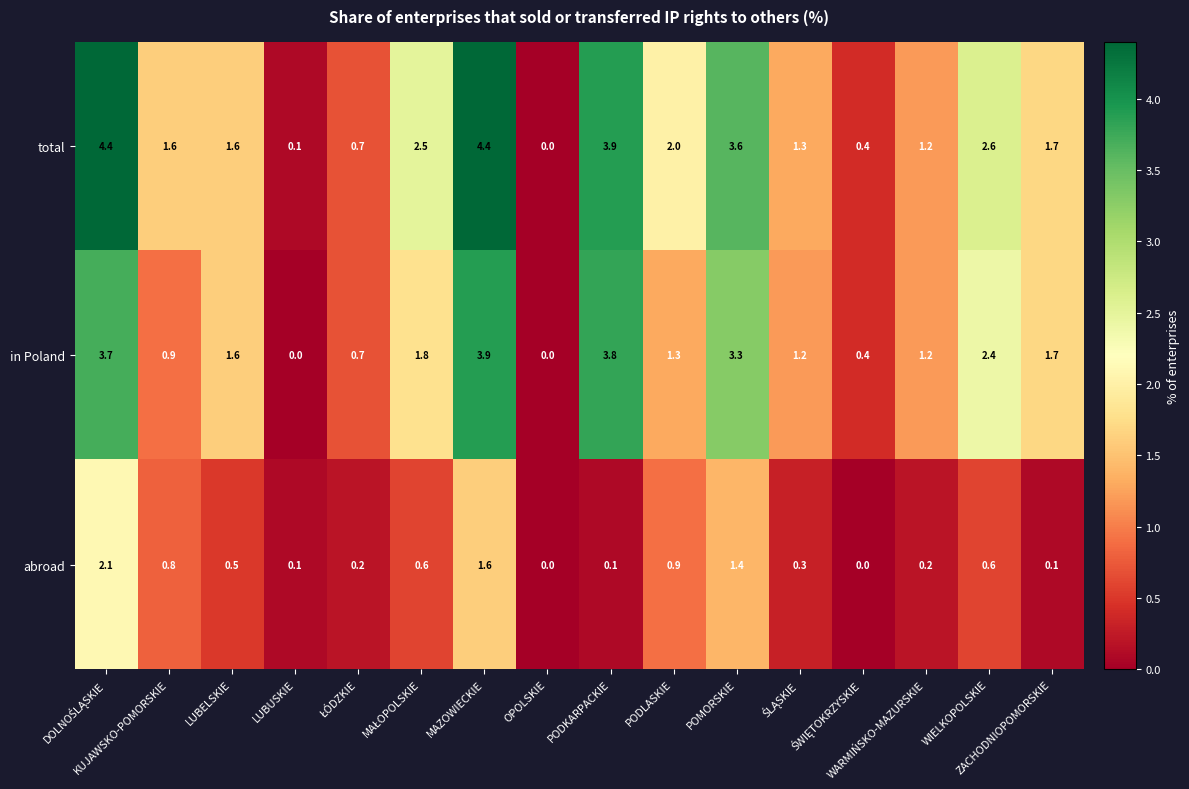

What is the sum of all in Poland values?

27.9